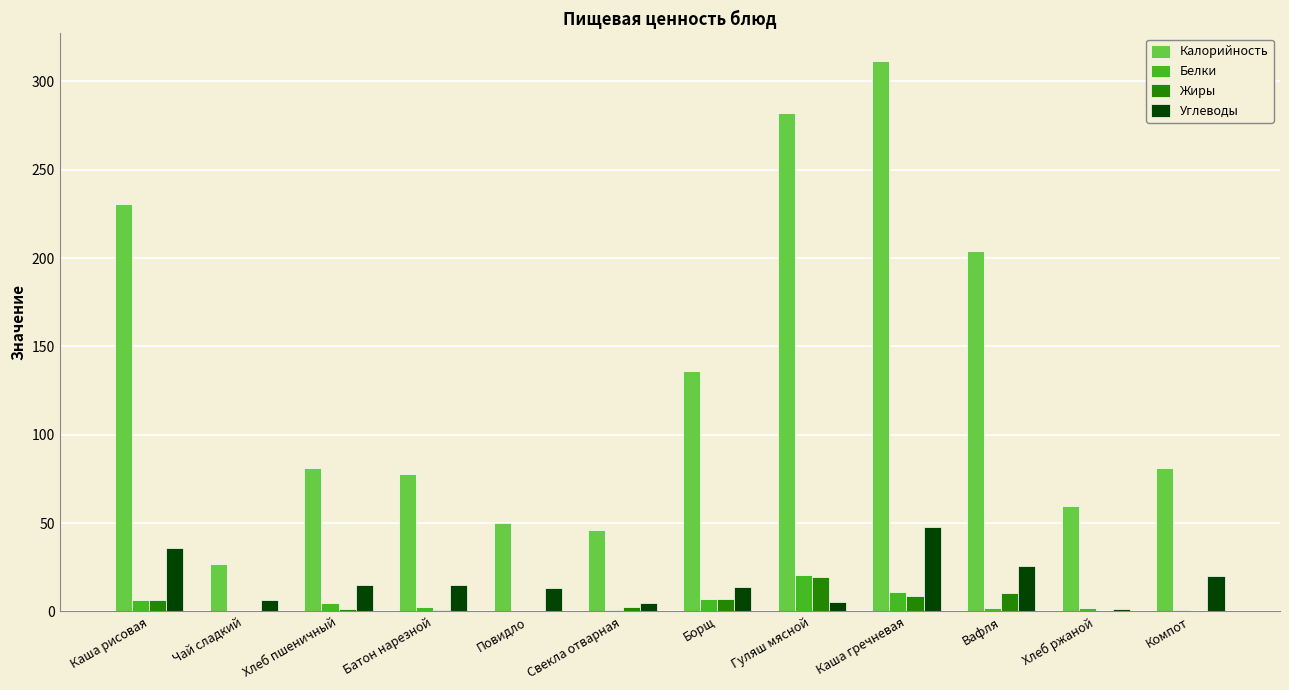

Is it true that Калорийность equals 311.6 at Каша гречневая?

True